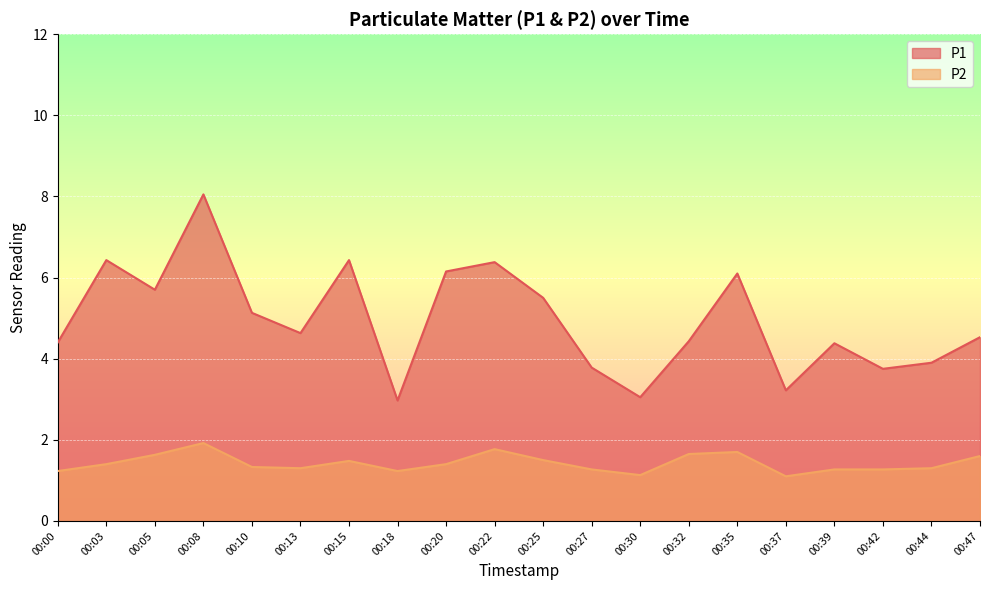

At how many categories does at least one series exceed 6?

6